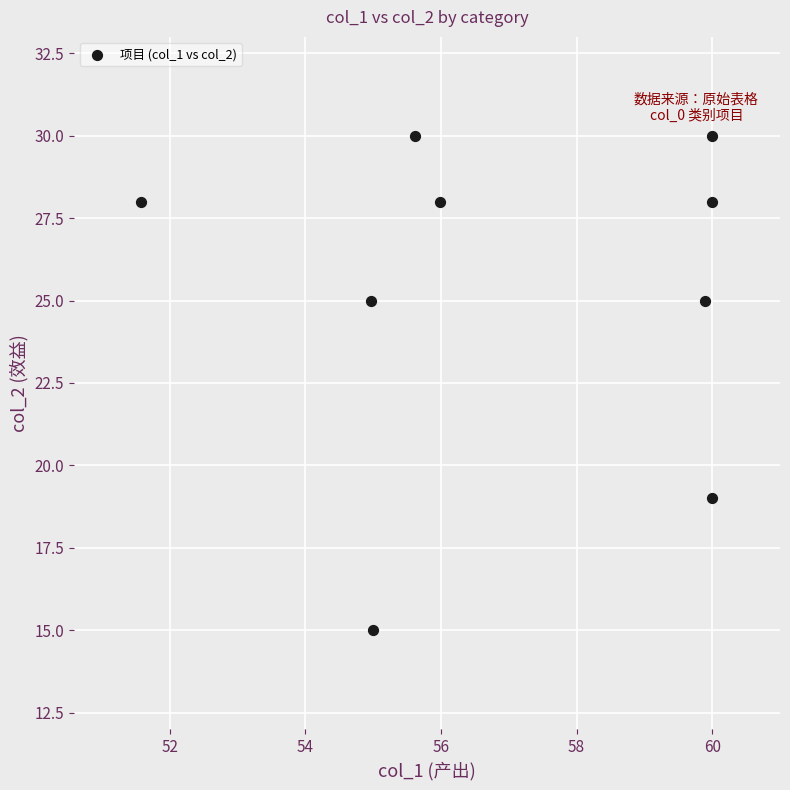

What is the range of Y values (max minus min)?

15